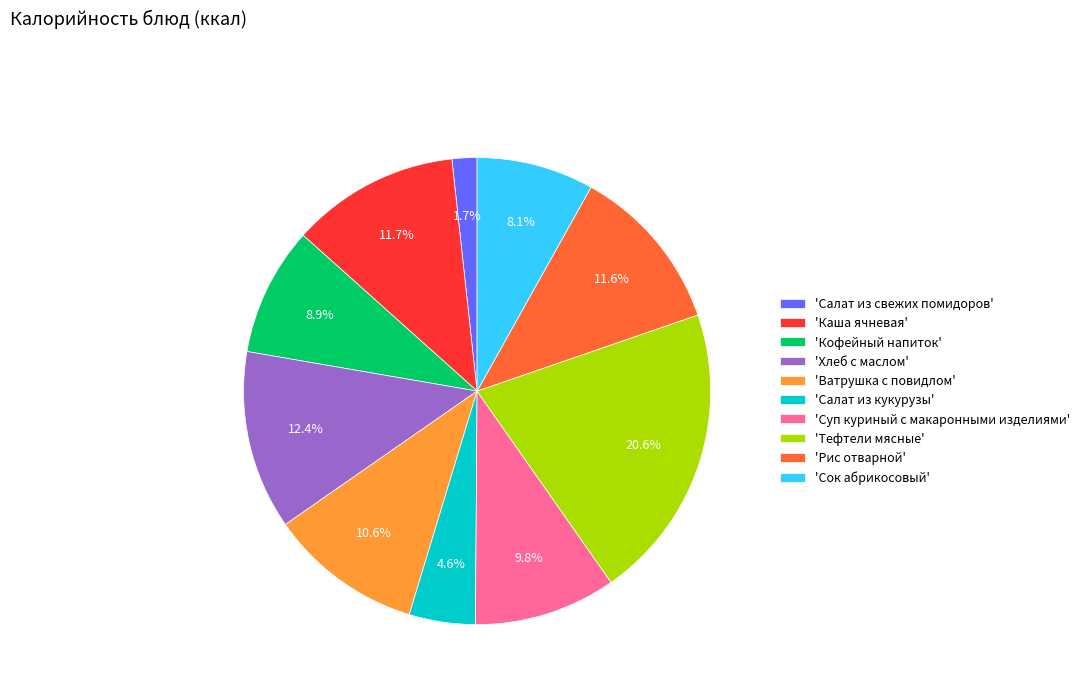

Is there a majority slice in this chart?

No